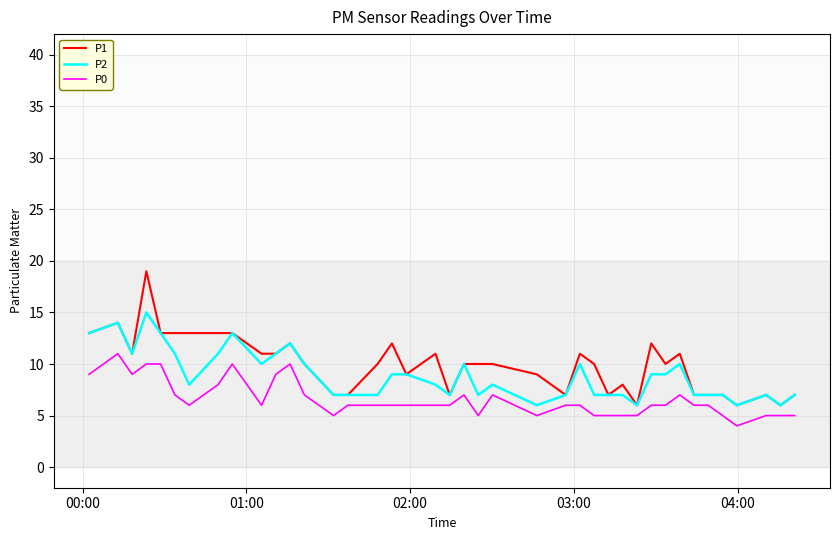

True or false: P1 and P0 intersect in this chart.

False